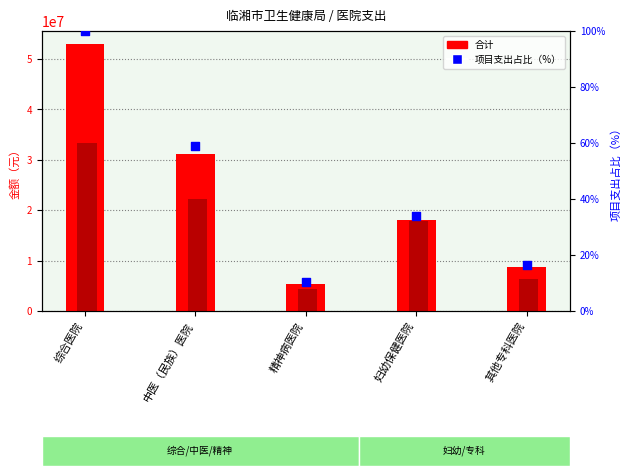

Which series reaches the minimum Y coordinate?

项目支出占比（%）